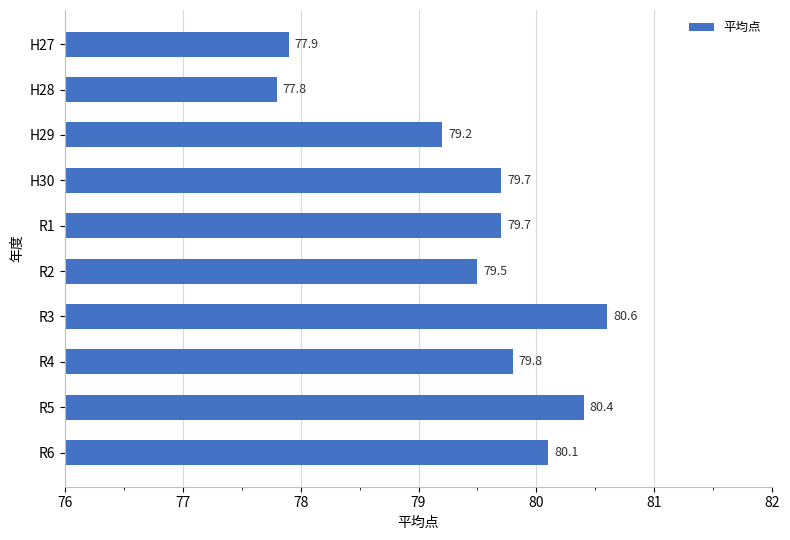

Where is the data nearest to the value 79?

H29